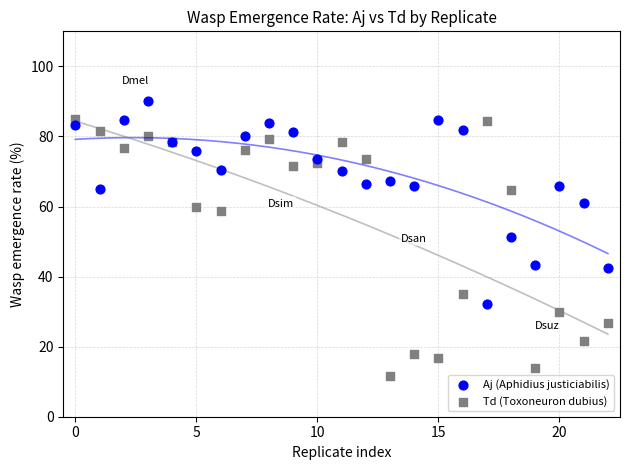

Which series contains the highest Y value?

Aj (Aphidius justiciabilis)